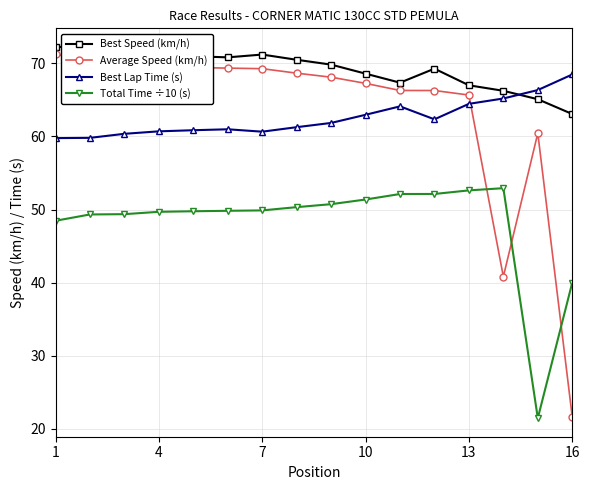

True or false: Average Speed (km/h) and Best Speed (km/h) intersect in this chart.

False